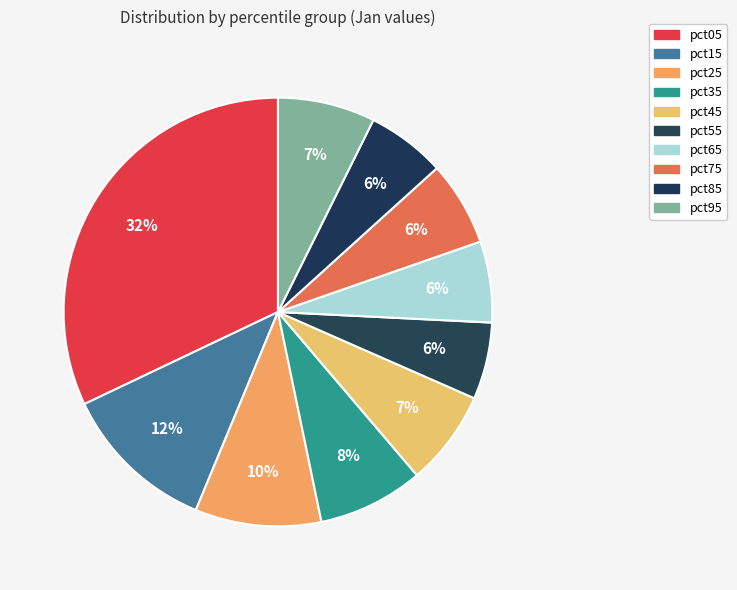

Is it true that pct05 is 46% of the pie?

False